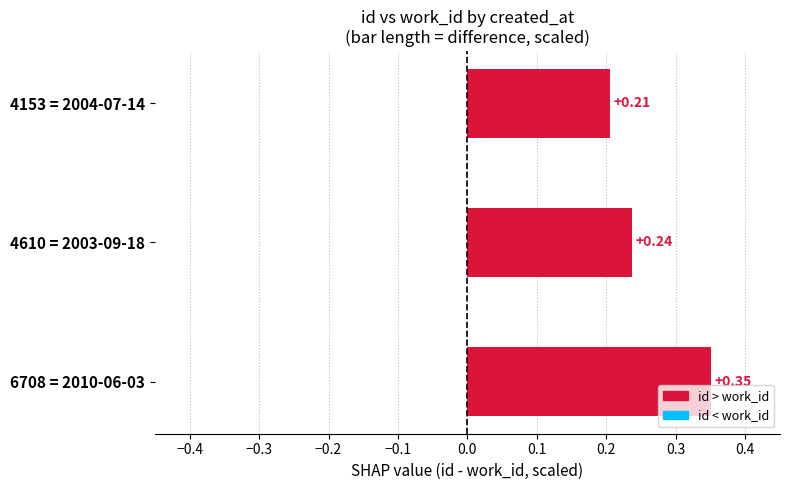

What is the sum of all values?

0.8